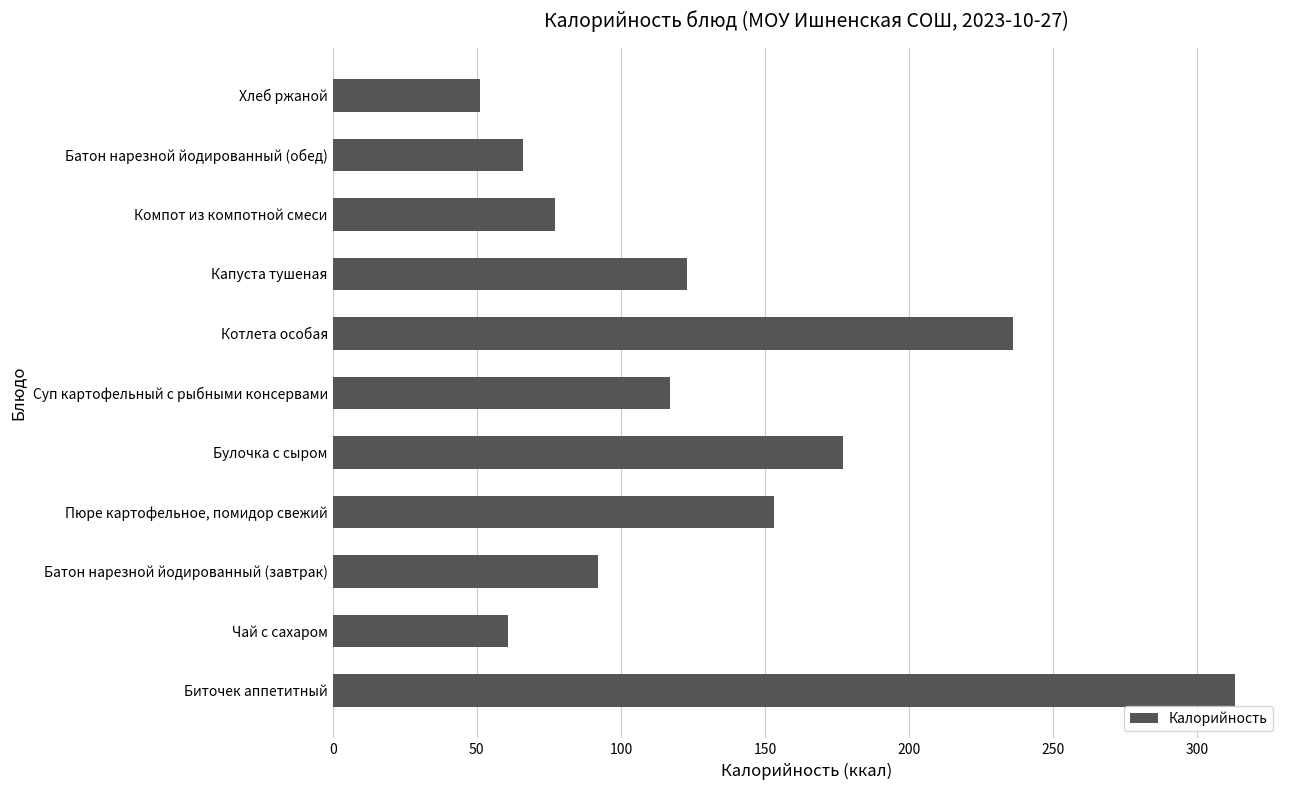

What is the approximate value at Капуста тушеная?

123